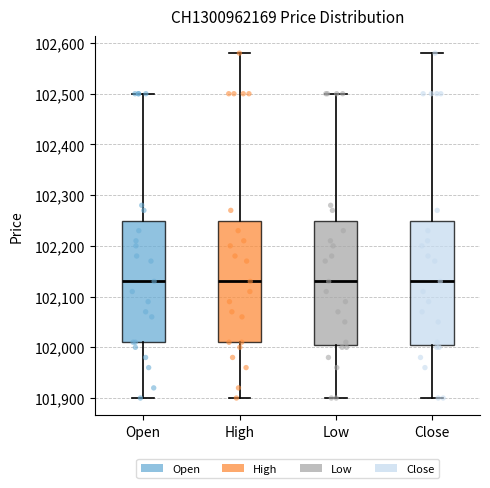

Where is the lower edge of the box for Low on the y-axis? The values are not printed on the chart, so give them approximately, as read against the axis.

102010